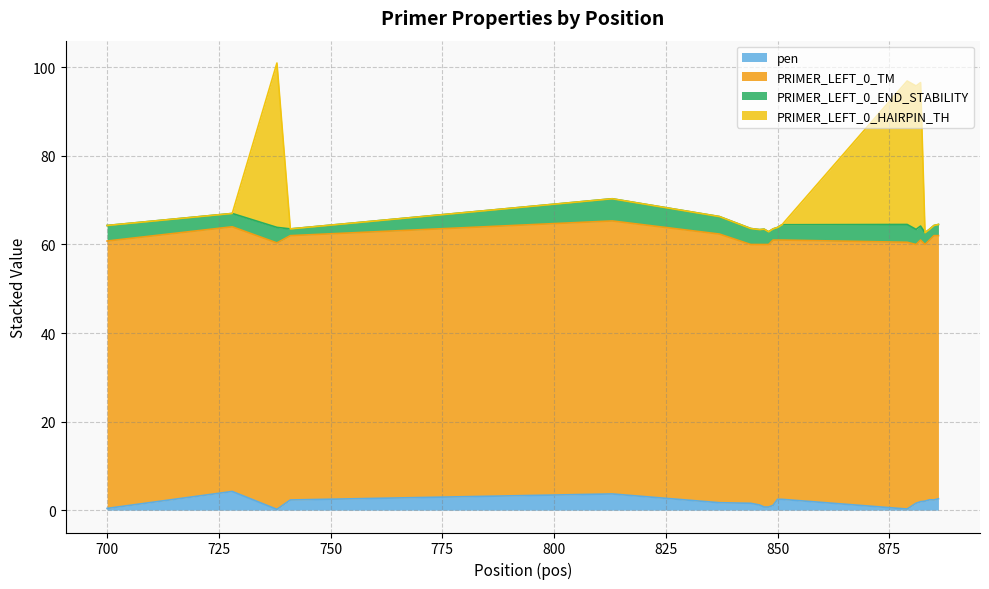

Which label corresponds to the smallest value in the chart?

738